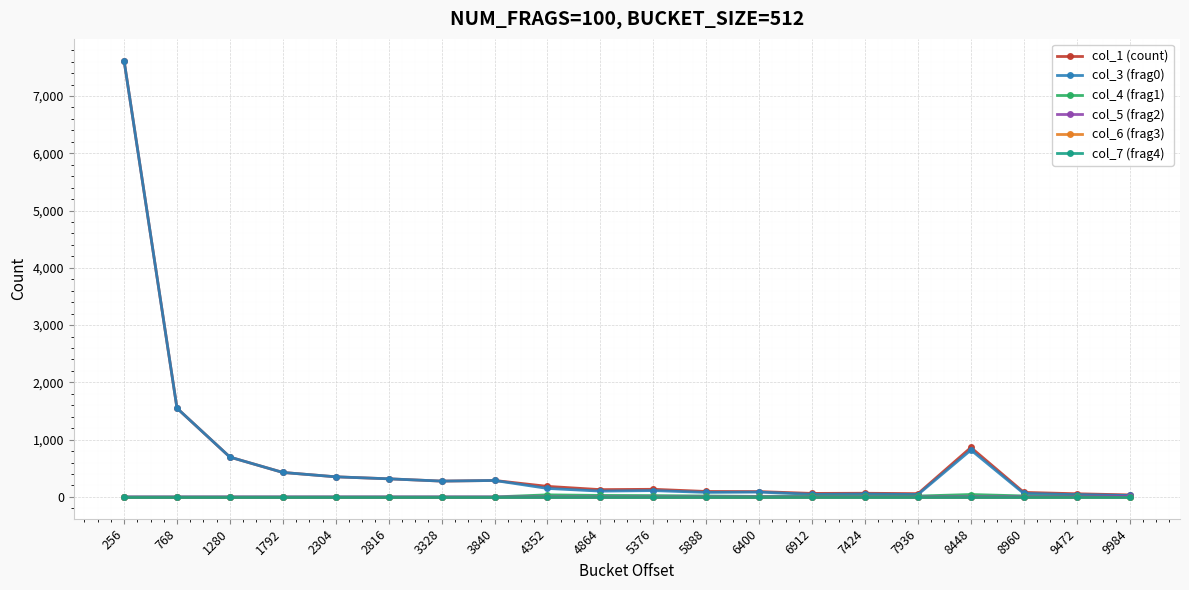

Which series has the largest range (max minus min)?

col_3 (frag0)